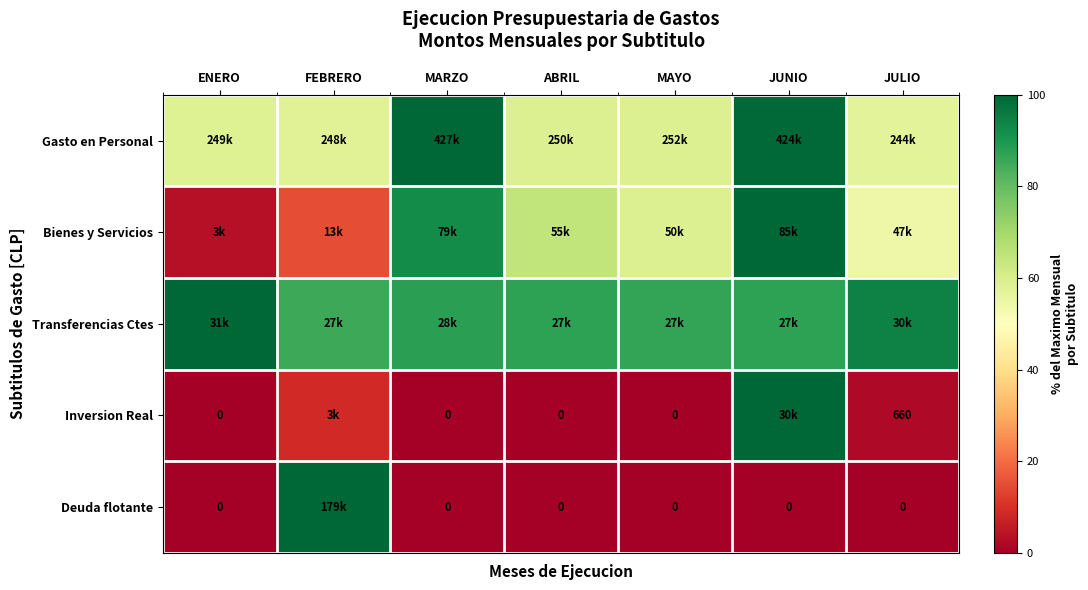

Is the value of Deuda flotante at ENERO greater than the value of Transferencias Ctes at MAYO?

No